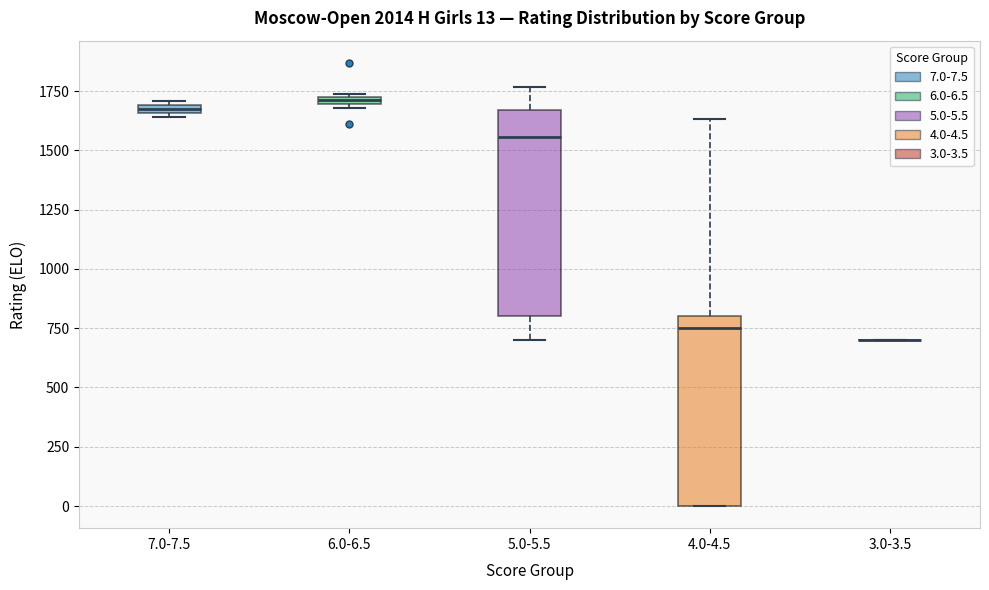

Comparing the boxes themselves (not the whiskers), which one is the tallest?

5.0-5.5